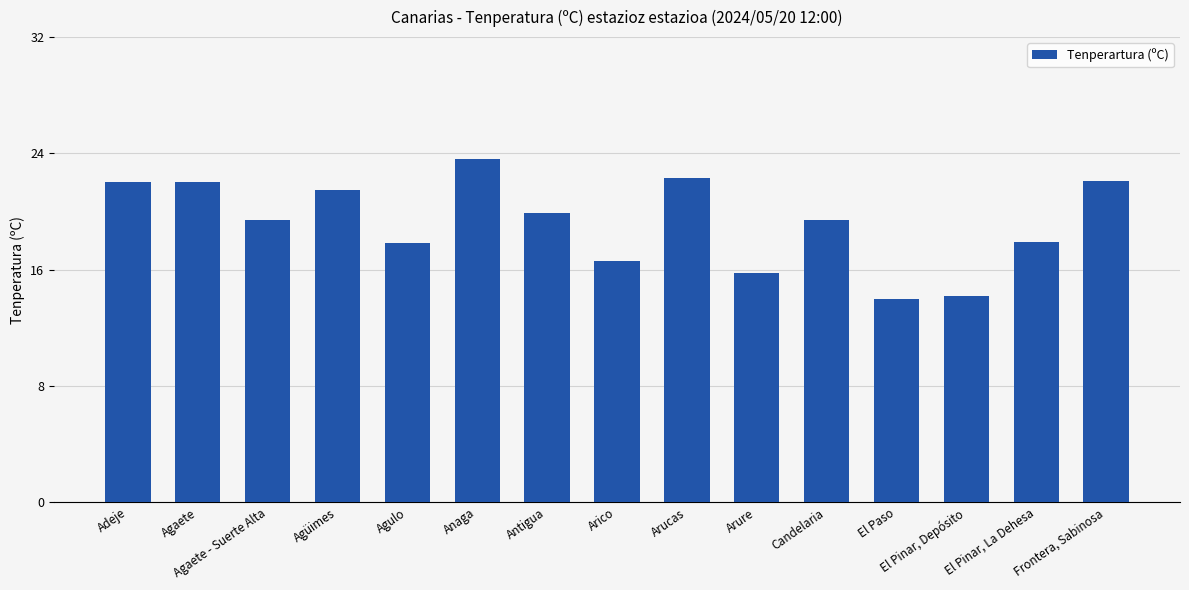

What is the minimum value shown in the chart?

14.0